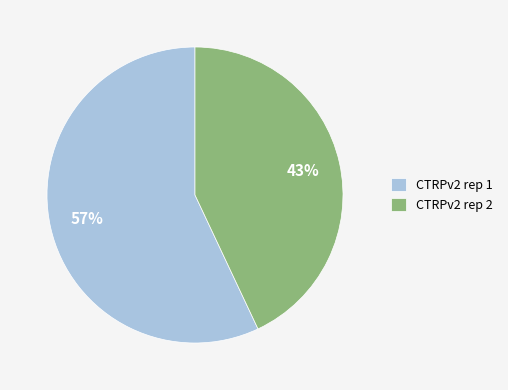

To the nearest percent, what percentage of the pie is CTRPv2 rep 1?

57%